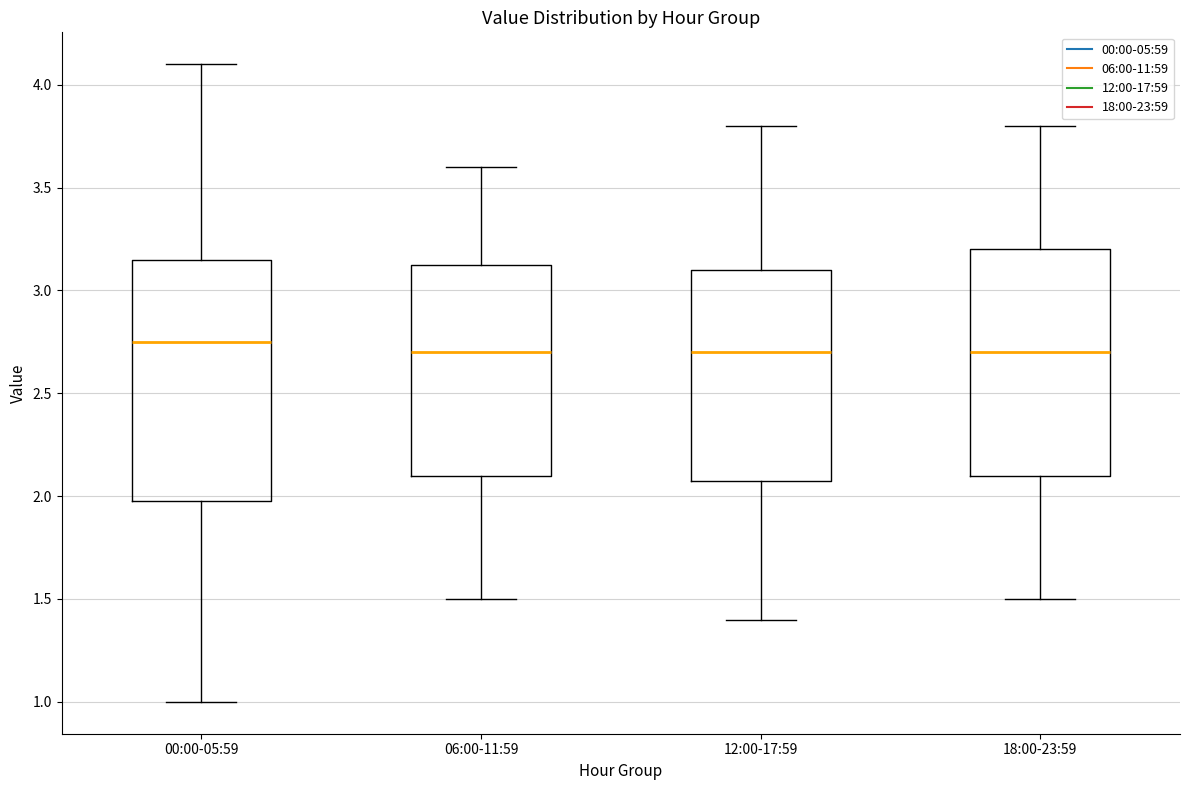

Reading left to right, read every box against the y-axis: the position of its median line, the range the box covers, and the ends of its whiskers. The values are not printed on the chart, so give them approximately, as read against the axis.

00:00-05:59: median 2.75, box 2.00 to 3.15, whiskers 1.00 to 4.10
06:00-11:59: median 2.70, box 2.10 to 3.15, whiskers 1.50 to 3.60
12:00-17:59: median 2.70, box 2.10 to 3.10, whiskers 1.40 to 3.80
18:00-23:59: median 2.70, box 2.10 to 3.20, whiskers 1.50 to 3.80